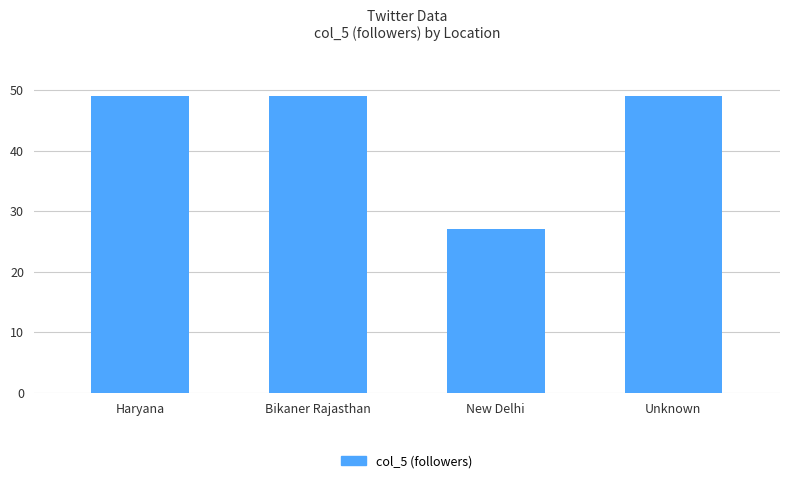

Reading left to right, list all the values displayed in this chart.

Haryana=49	Bikaner Rajasthan=49	New Delhi=27	Unknown=49